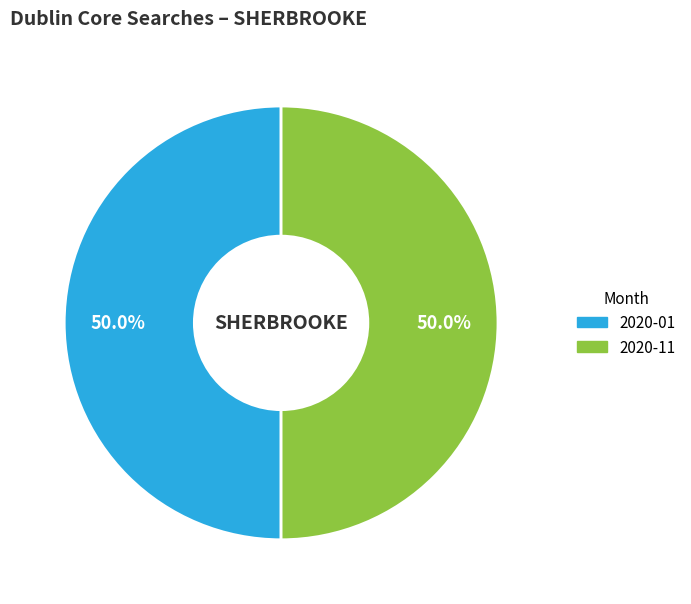

How many slices are in this pie chart?

2